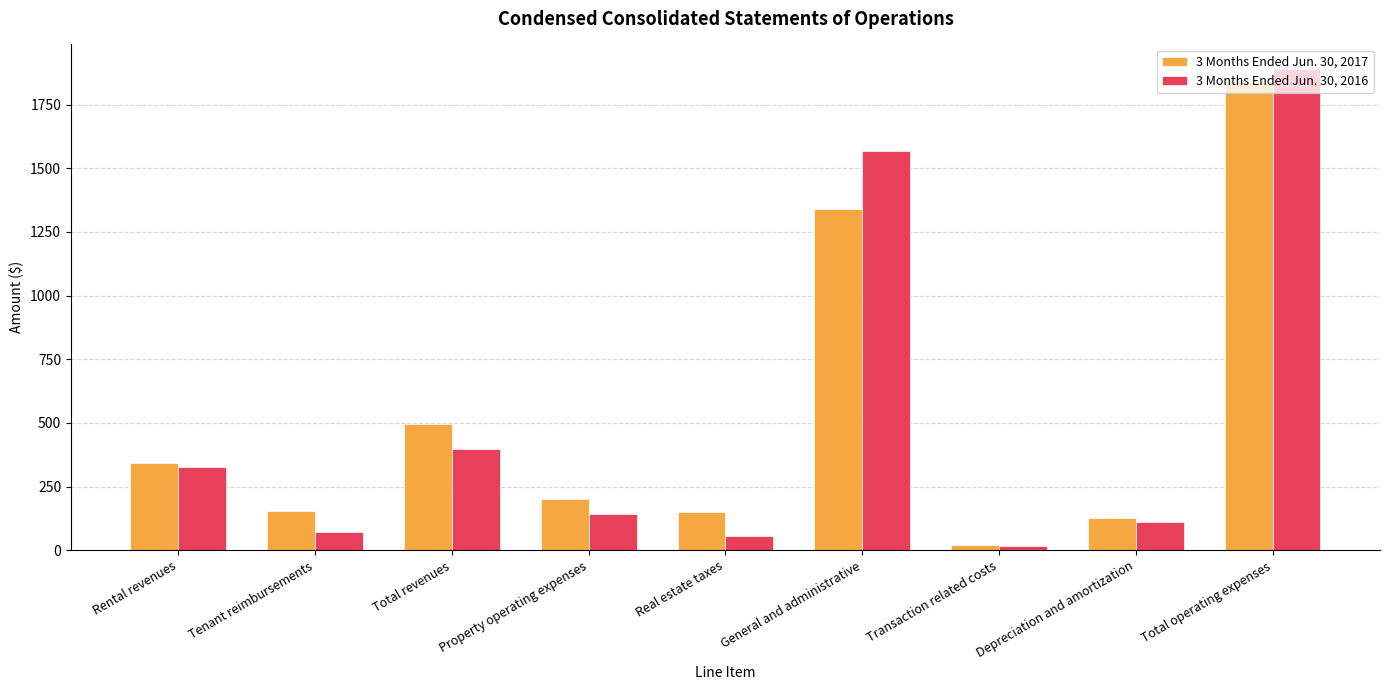

At which label does 3 Months Ended Jun. 30, 2016 reach its peak?

Total operating expenses